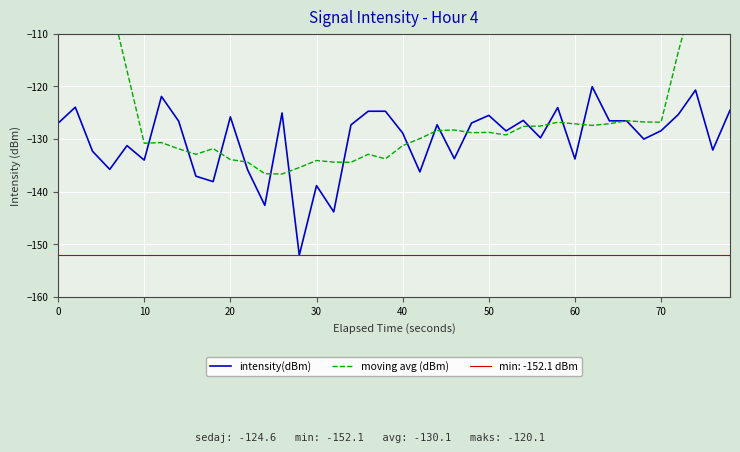

What is the maximum value for intensity(dBm)?

-120.1